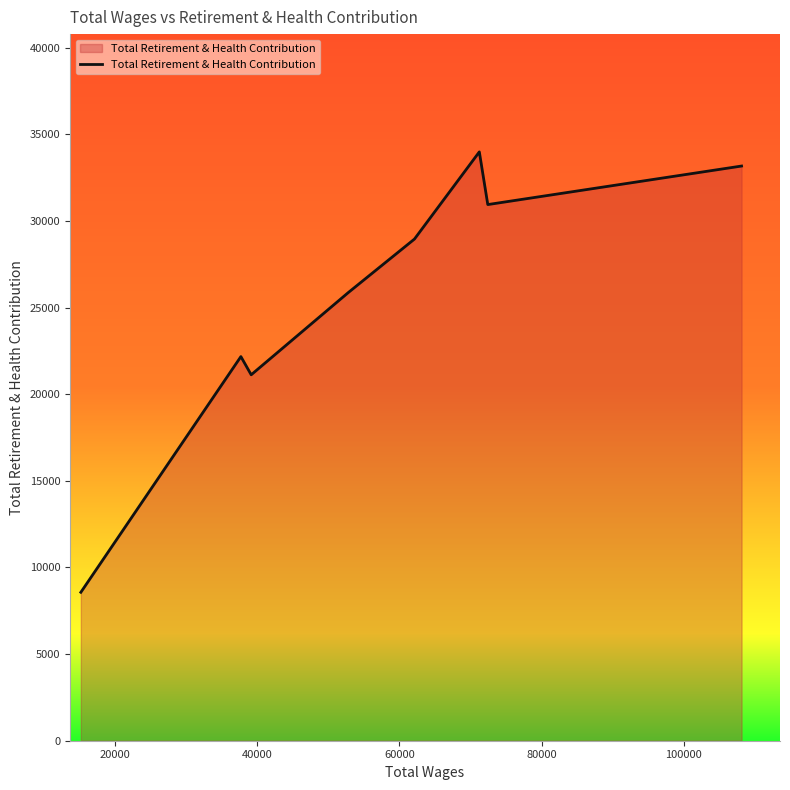

How many interior local peaks (higher than both neighbors) does the data have?

2